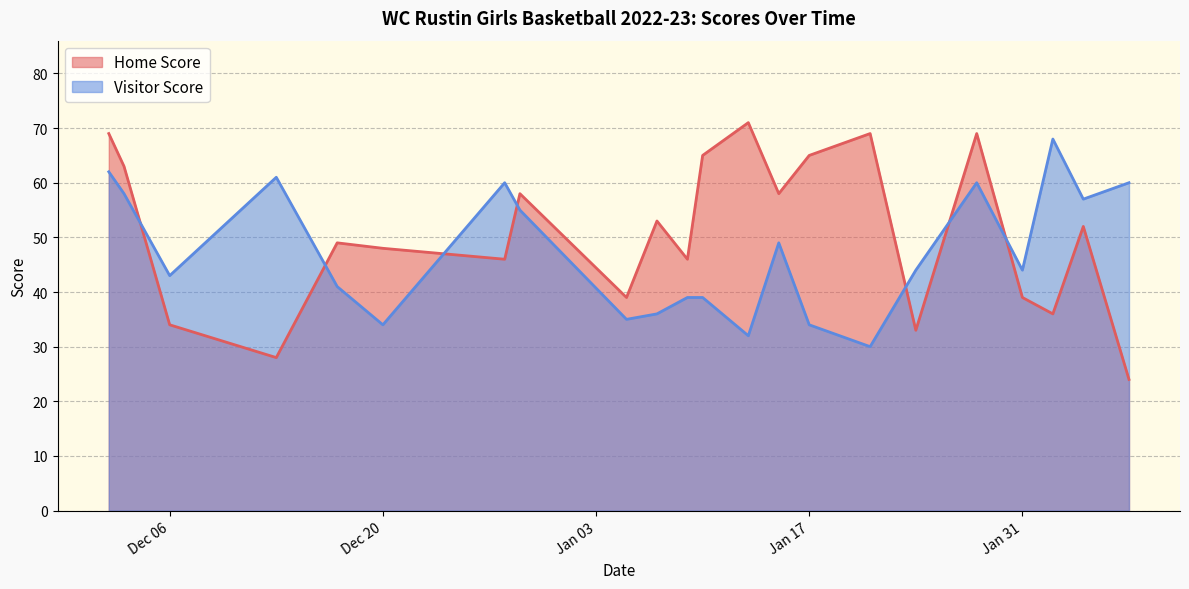

True or false: Visitor Score and Home Score cross at least once.

True